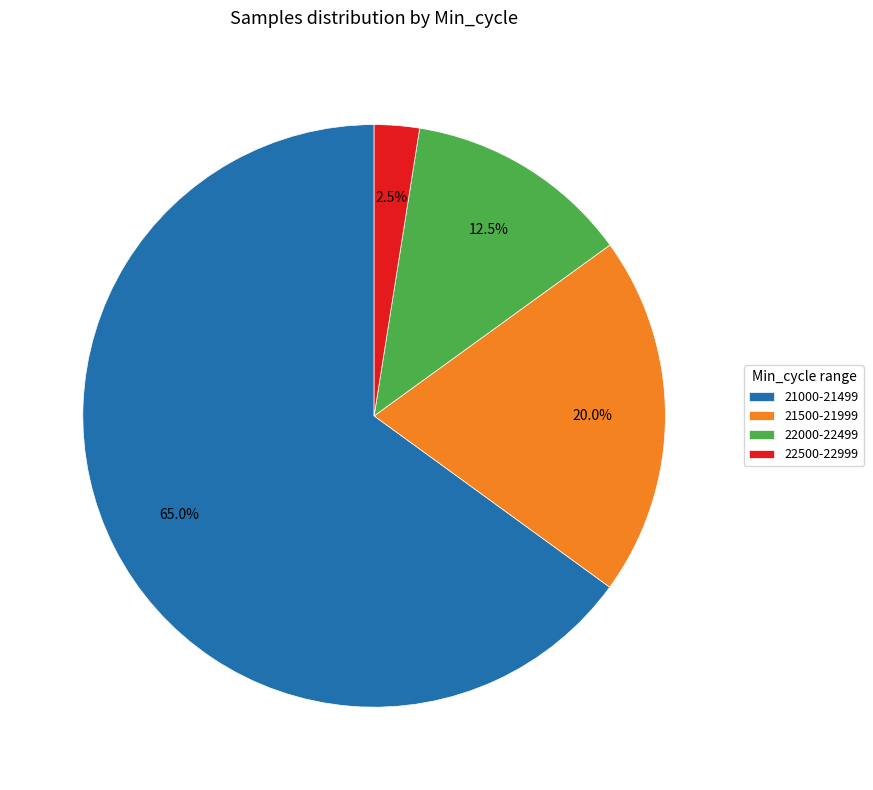

Which has a higher value, 22500-22999 or 21000-21499?

21000-21499